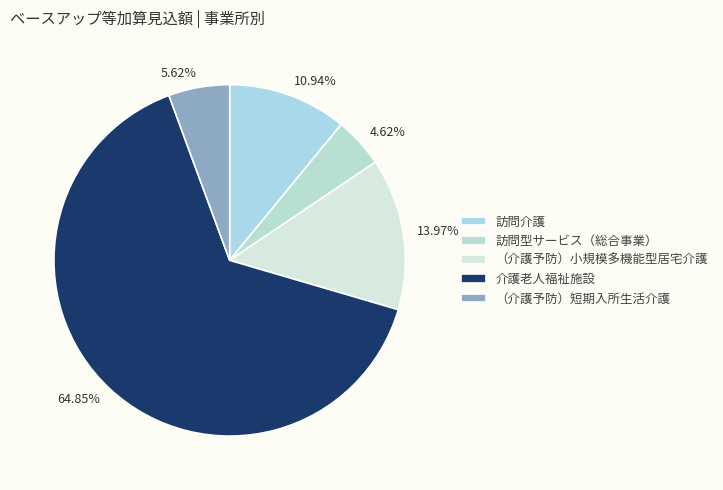

True or false: 介護老人福祉施設 accounts for 65% of the total.

True